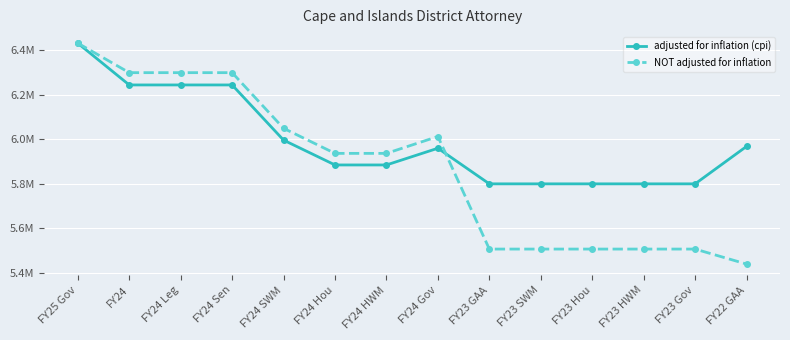

Reading left to right, extract all data points from this chart.

adjusted for inflation (cpi): 6432133	6244438	6244438	6244438	5996629	5885081	5885081	5960141	5800216	5800216	5800216	5800216	5800216	5968464
NOT adjusted for inflation: 6432133	6299641	6299641	6299641	6049641	5937107	5937107	6012831	5507285	5507285	5507285	5507285	5507285	5439924